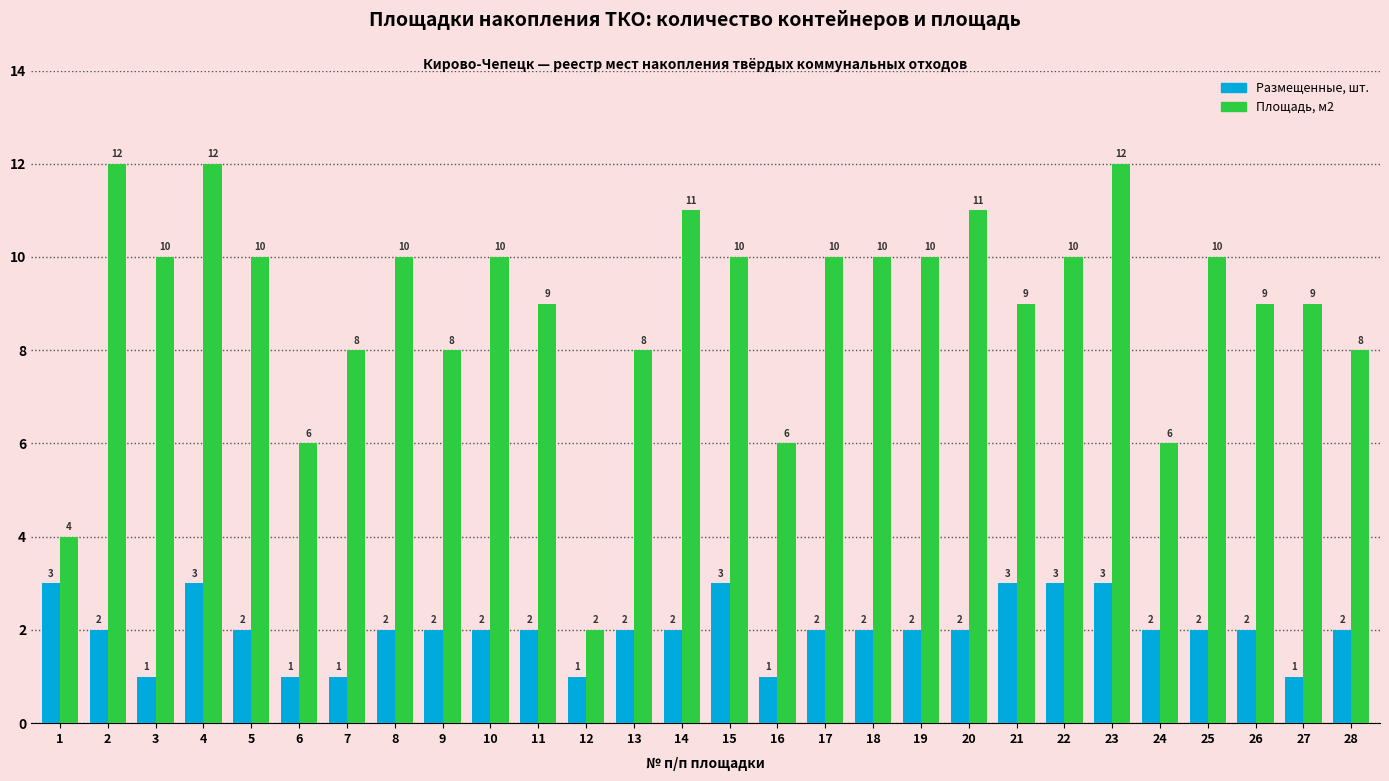

Is the value of Площадь, м2 at 16 greater than the value of Размещенные, шт. at 22?

Yes